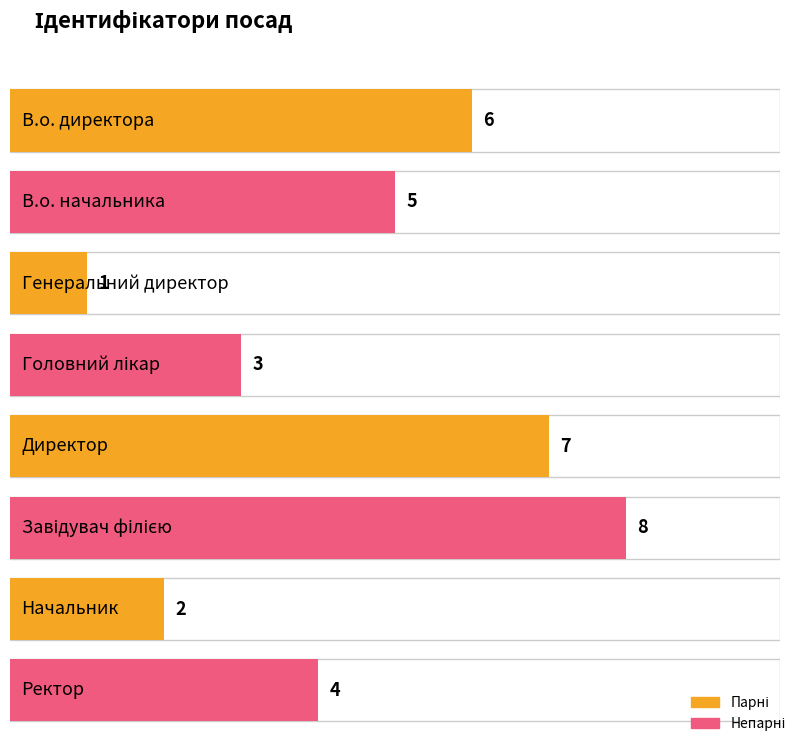

What is the approximate value at Директор?

7